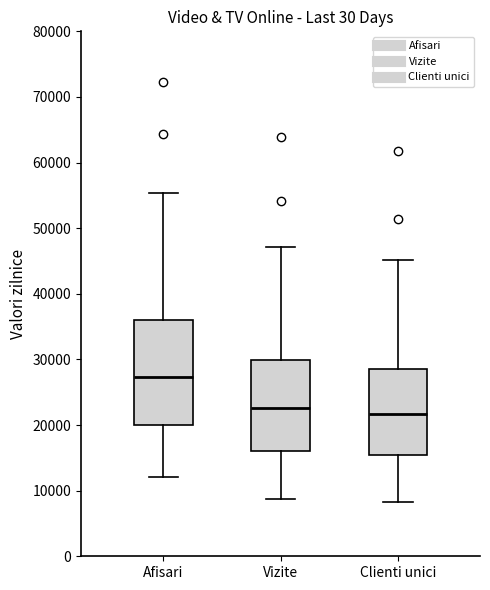

Which box is the tallest, from its lower edge to its upper edge?

Afisari